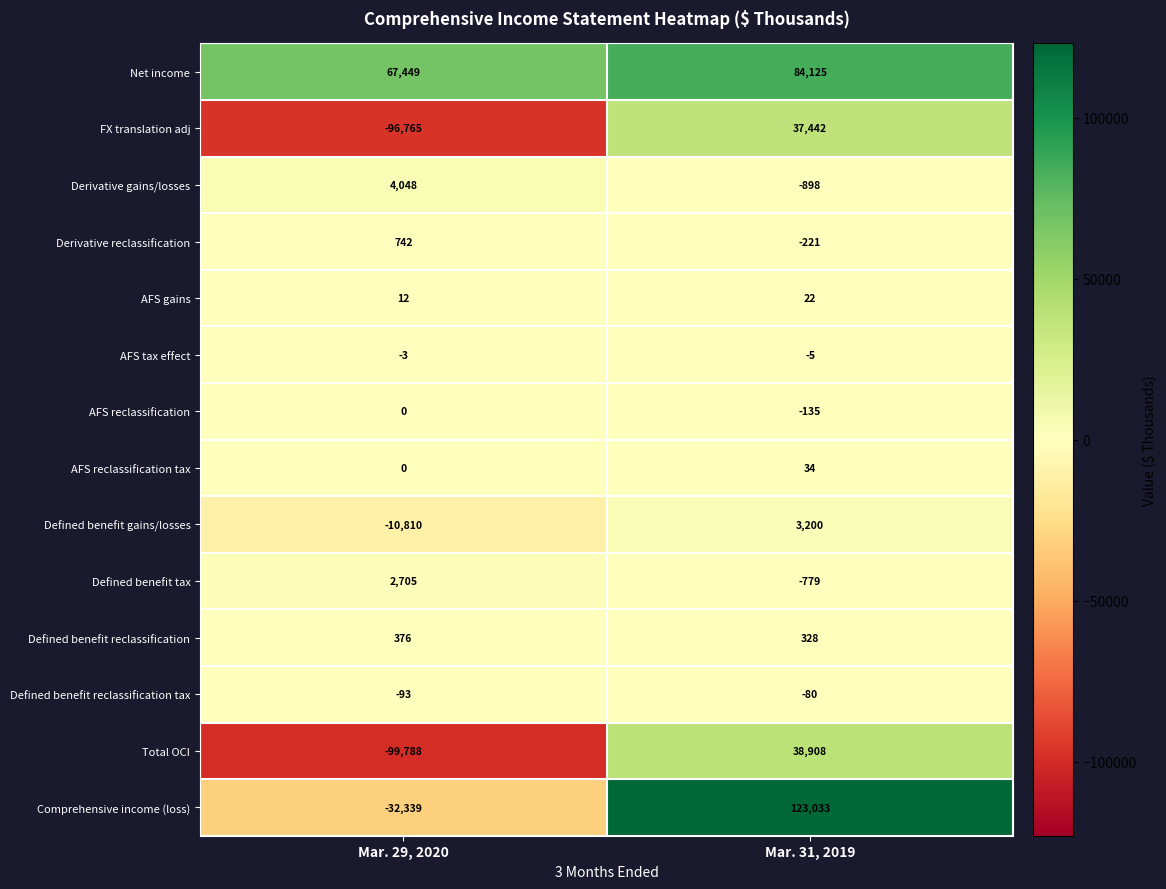

What is the average value of the Total OCI series?

-30440